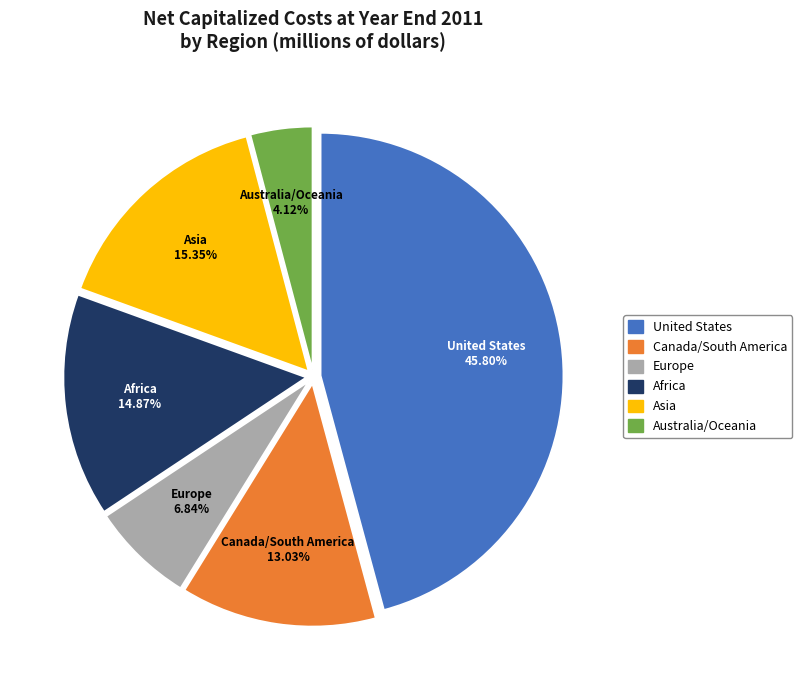

Does Canada/South America represent more than half of the total?

No